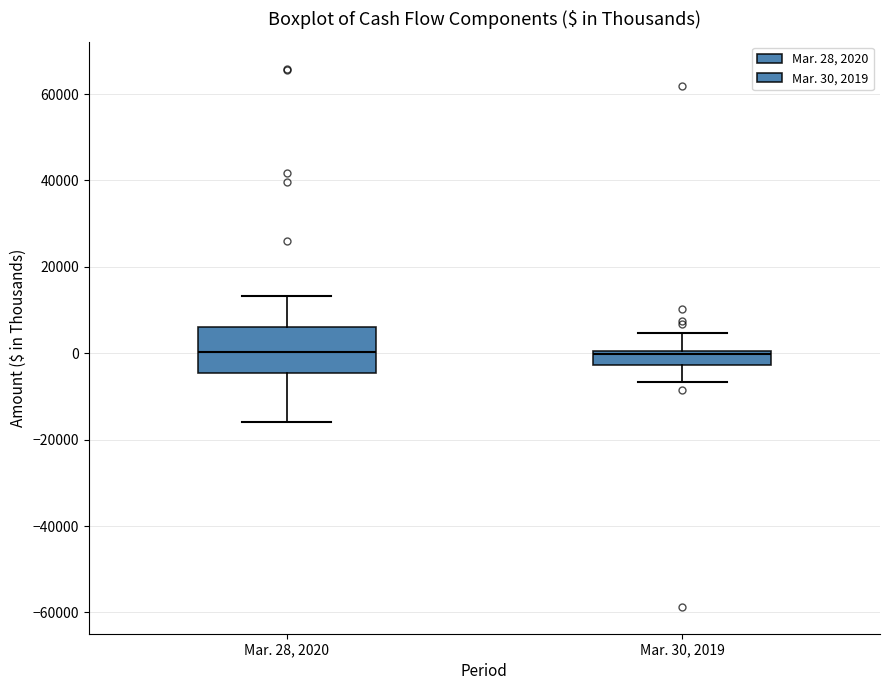

Reading left to right, transcribe this box plot: for each box, give where its median line is, the range the box spans, and where its two whiskers end, as read against the y-axis. The values are not printed on the chart, so give them approximately, as read against the axis.

Mar. 28, 2020: median 0, box -4000 to 6000, whiskers -16000 to 14000
Mar. 30, 2019: median 0 (just below the box's upper edge), box -2000 to 0, whiskers -6000 to 4000